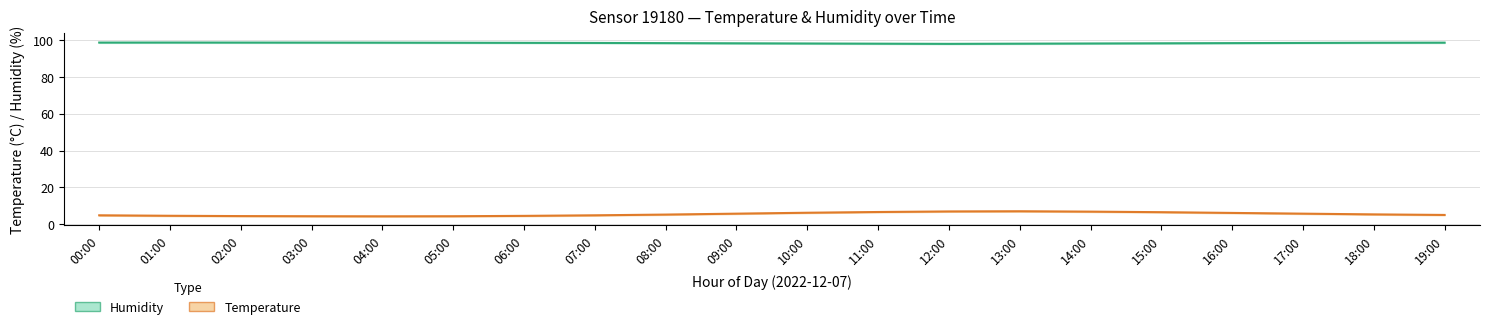

What is the sum of all Temperature values?

108.9